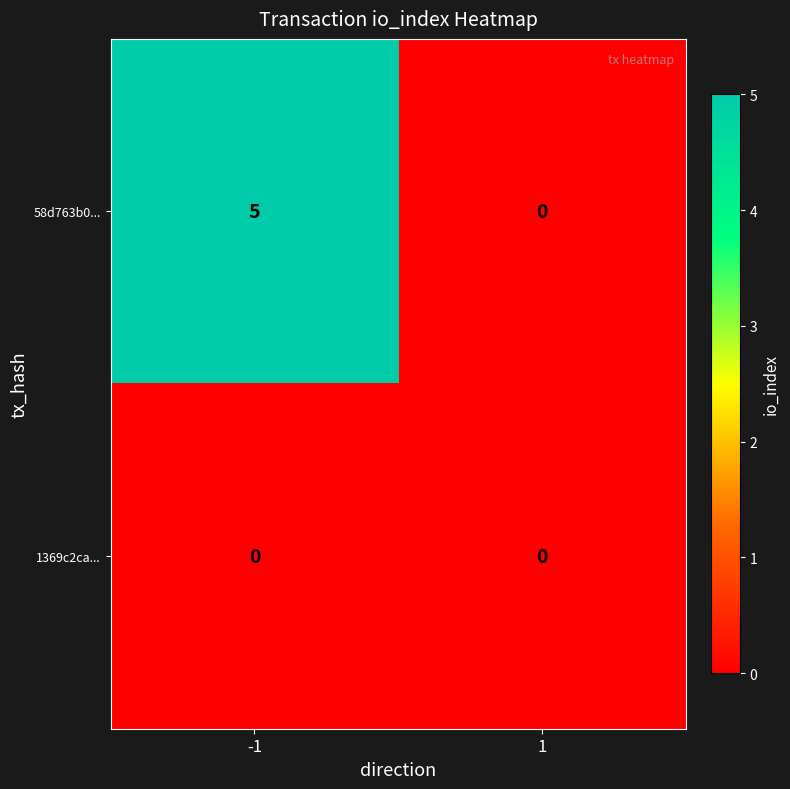

The value of 1369c2ca... at 1 is 0. True or false?

True